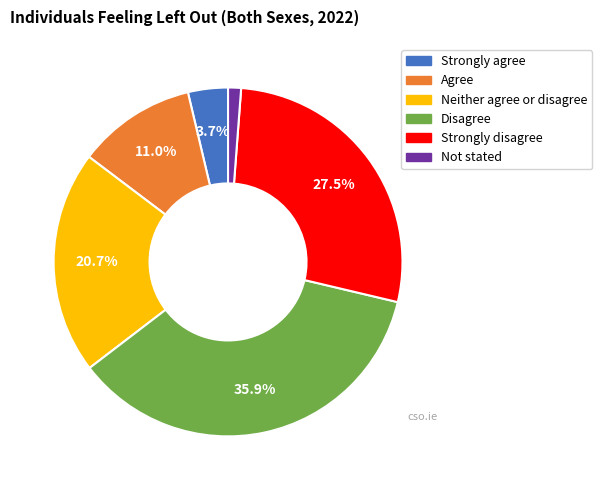

How many slices are in this pie chart?

6